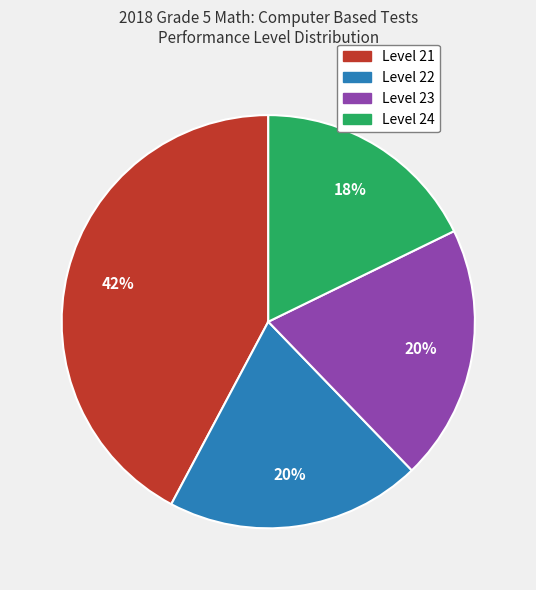

Approximately how many times larger is the value at Level 23 compared to Level 21?

0.5